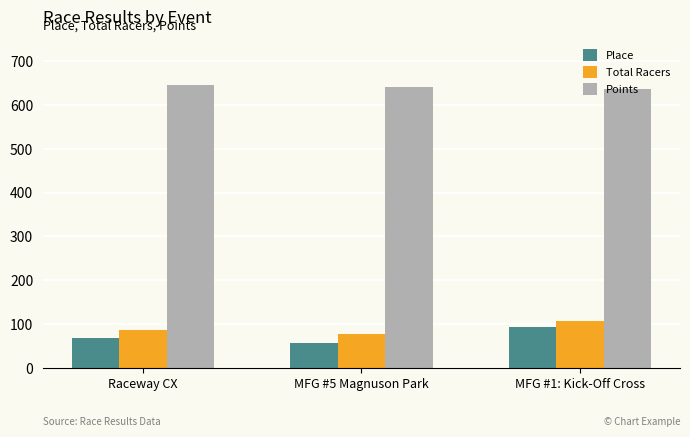

The Points series shows 646.3 at Raceway CX. True or false?

True